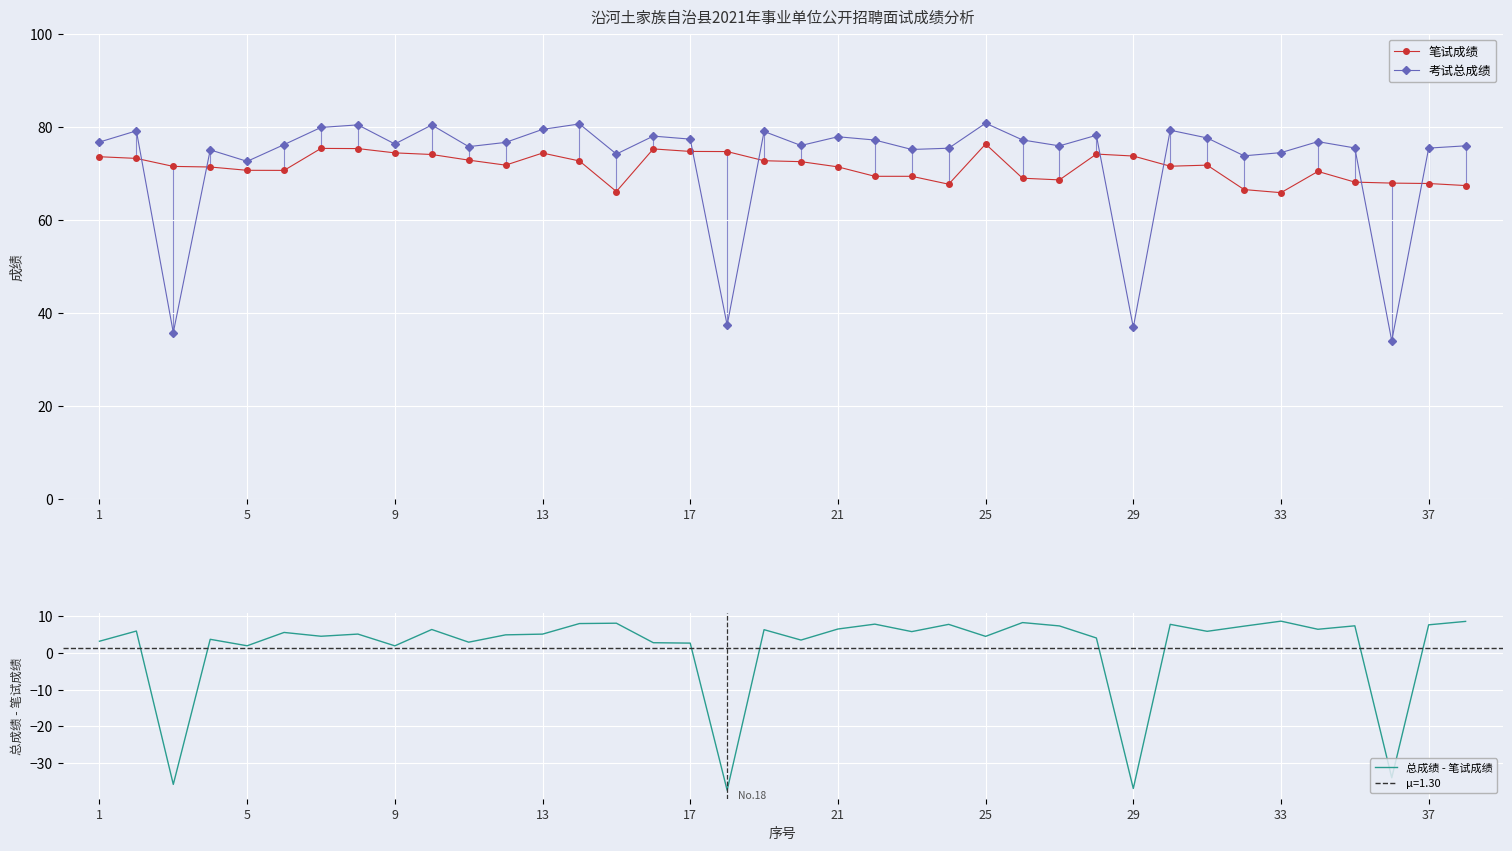

Reading right to left, extract all data points from this chart.

笔试成绩: 67.3	67.8	67.9	68.1	70.4	65.8	66.5	71.7	71.5	73.7	74.1	68.6	68.9	76.3	67.6	69.3	69.3	71.4	72.5	72.7	74.7	74.7	75.2	66.1	72.6	74.3	71.7	72.8	74.0	74.4	75.3	75.3	70.6	70.6	71.3	71.5	73.2	73.5
考试总成绩: 75.9	75.4	33.9	75.4	76.8	74.4	73.7	77.6	79.3	36.9	78.2	75.9	77.2	80.8	75.4	75.1	77.1	77.8	76.0	79.0	37.3	77.3	78.0	74.1	80.6	79.4	76.6	75.7	80.4	76.3	80.4	79.8	76.2	72.6	75.0	35.7	79.1	76.7
总成绩 - 笔试成绩: 8.5	7.6	-33.9	7.3	6.4	8.6	7.3	5.9	7.7	-36.9	4.0	7.3	8.2	4.5	7.7	5.8	7.8	6.5	3.5	6.3	-37.3	2.6	2.8	8.1	8.0	5.1	4.9	2.9	6.3	1.9	5.1	4.5	5.5	1.9	3.7	-35.7	5.9	3.2